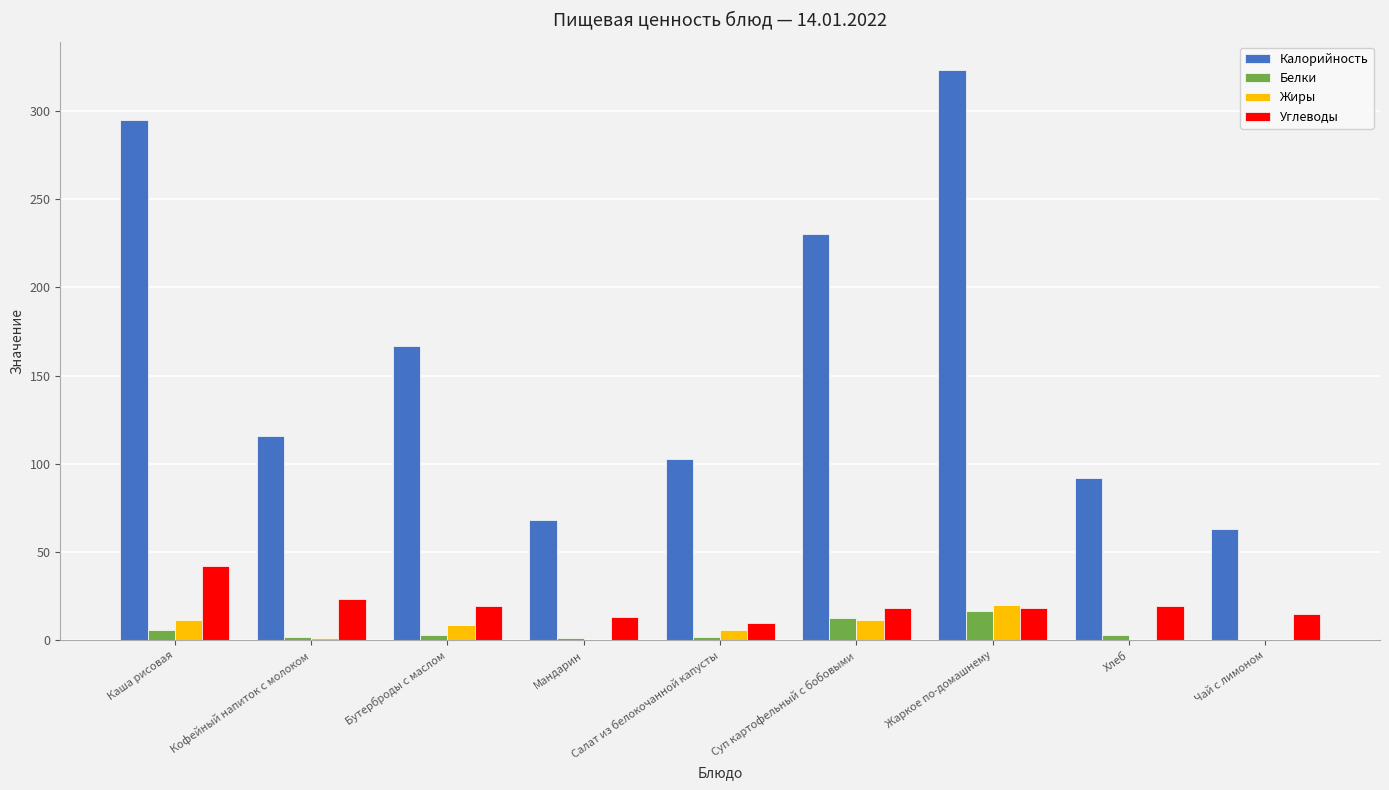

What is the sum of all Белки values?

46.9